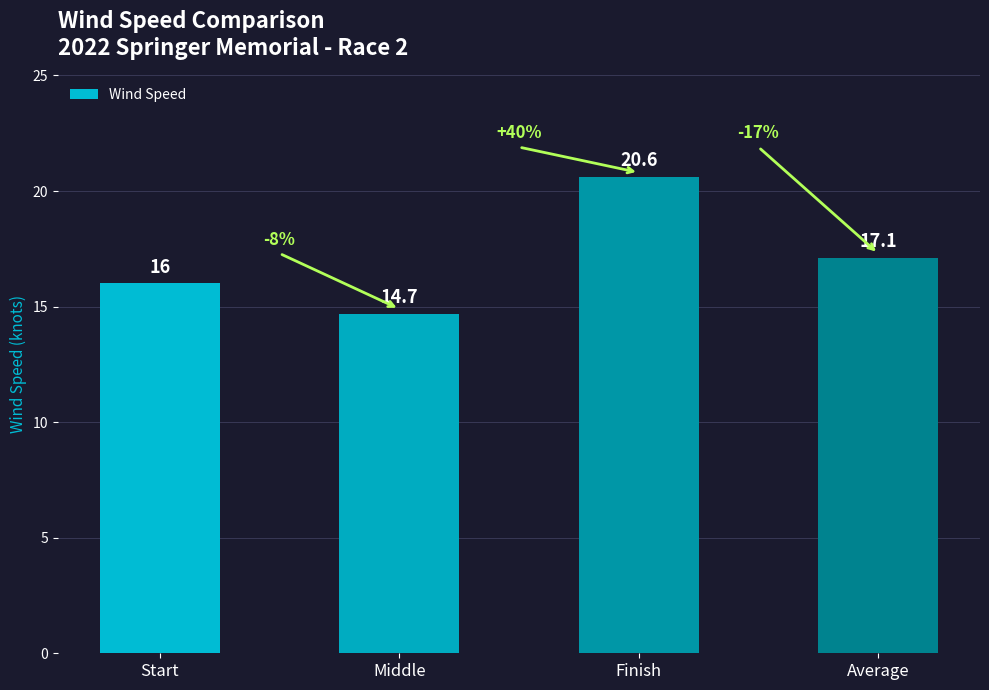

What is the difference between the values at Average and Finish?

3.5